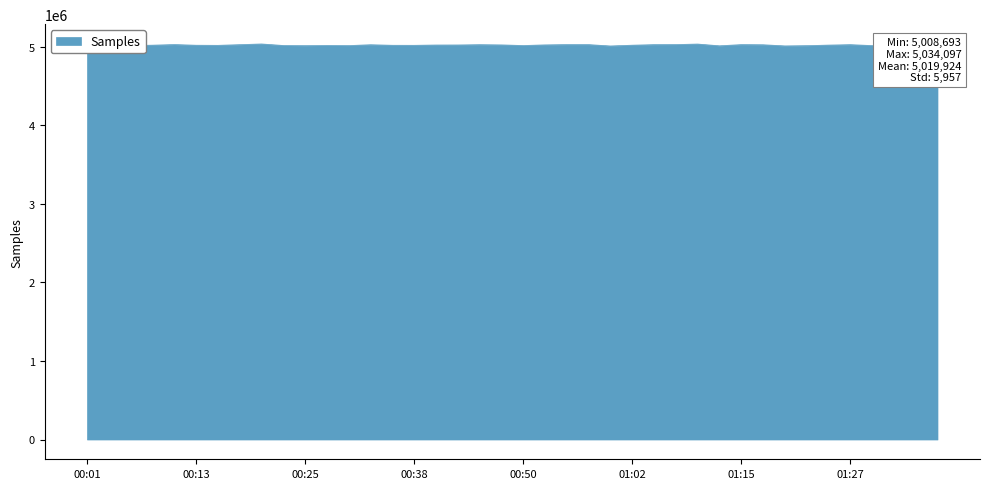

What is the minimum value shown in the chart?

5008693